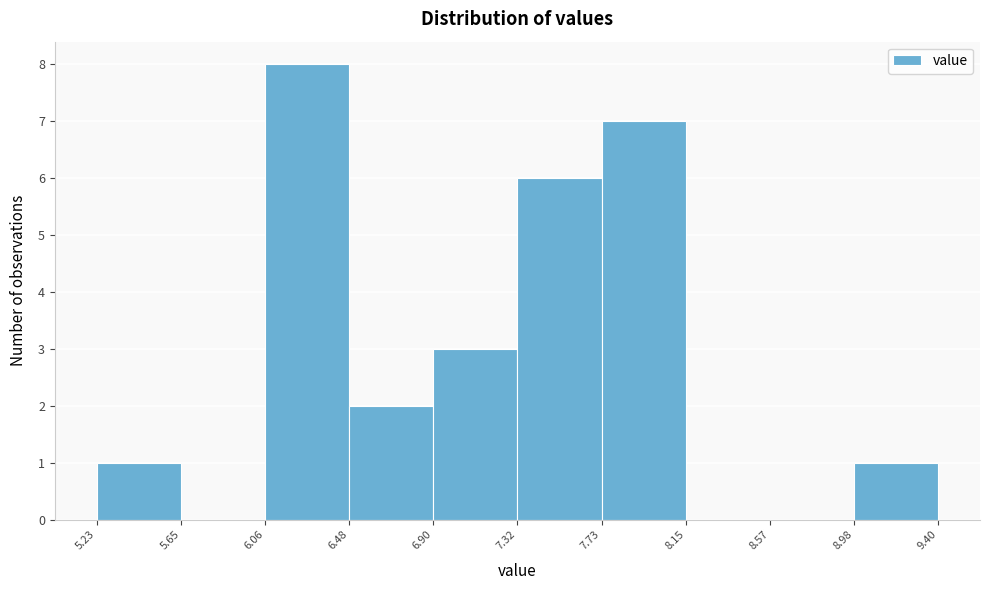

Which range on the x-axis has the tallest bar?

6.06 to 6.48